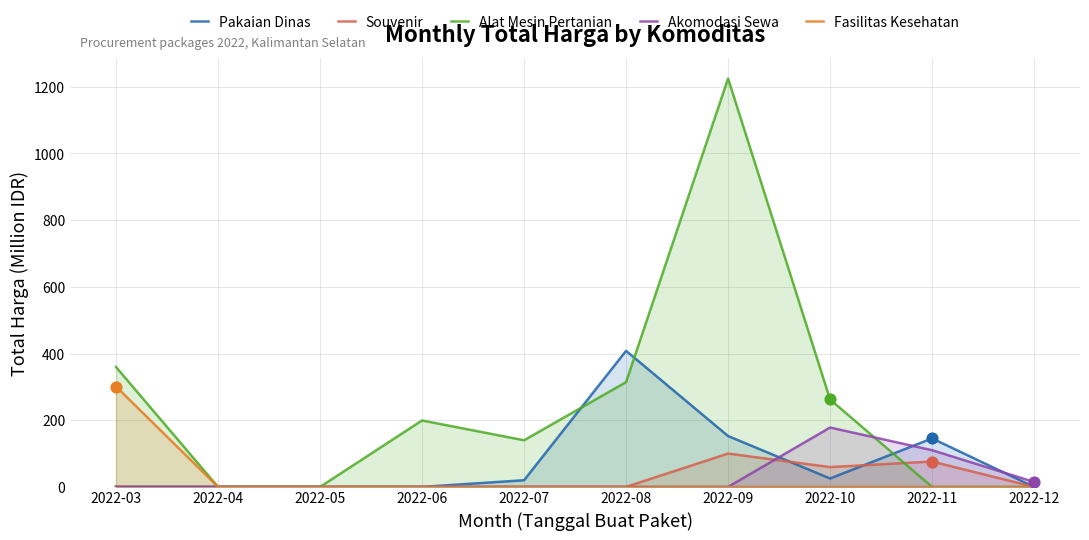

Which series reaches the minimum Y coordinate?

Pakaian Dinas